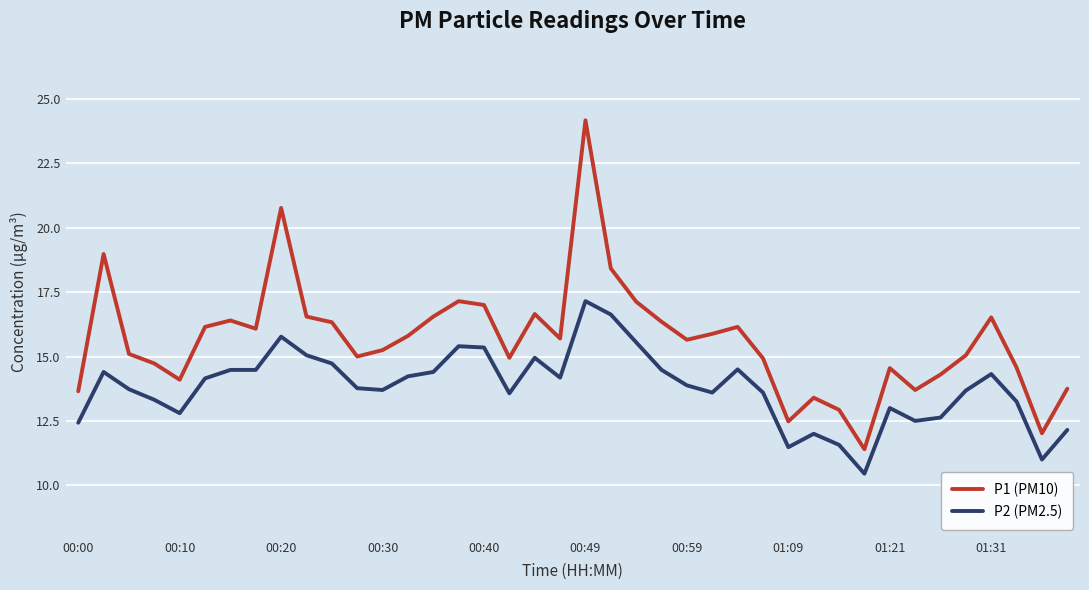

Which series has the widest spread of values?

P1 (PM10)